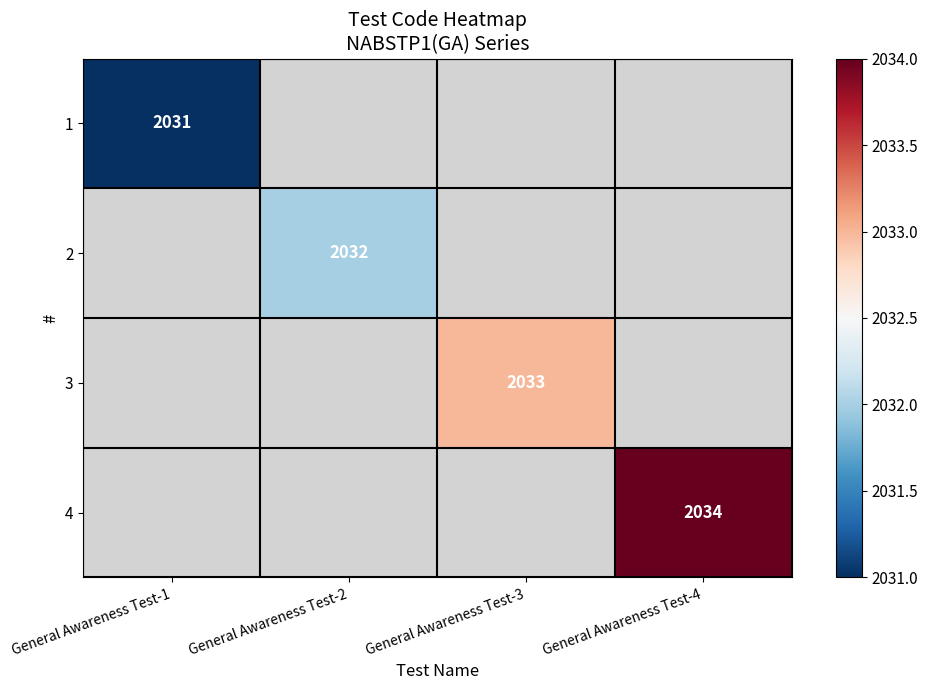

At how many categories does at least one series exceed 2032?

2